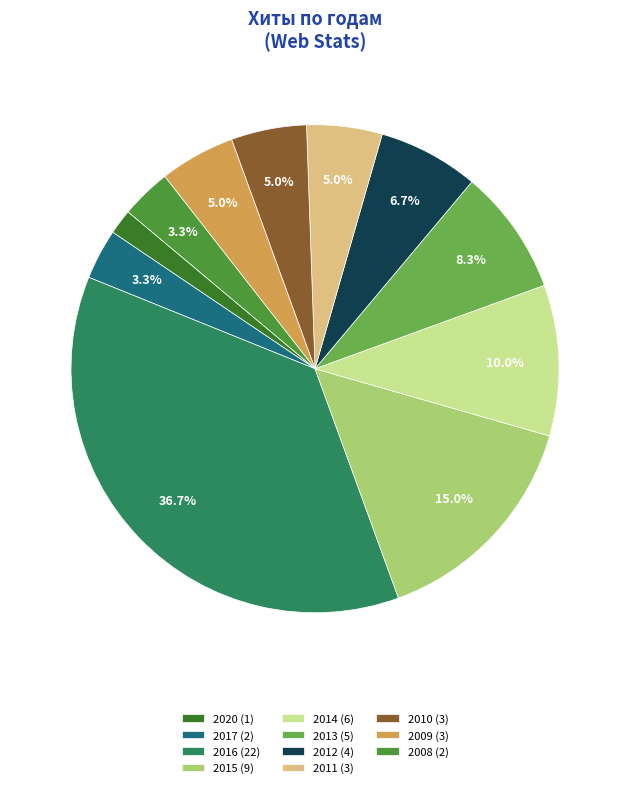

To the nearest percent, what is the difference between the largest and smallest slice percentages?

35%